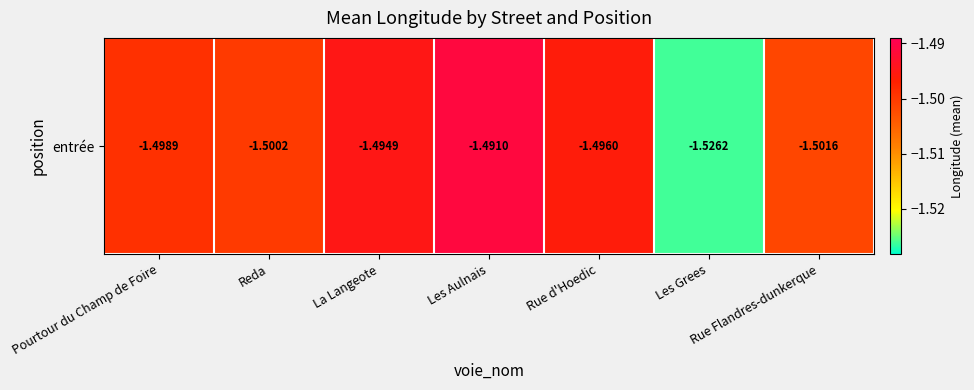

Reading left to right, what are all the values shown in this chart?

-1.5	-1.5	-1.5	-1.5	-1.5	-1.5	-1.5